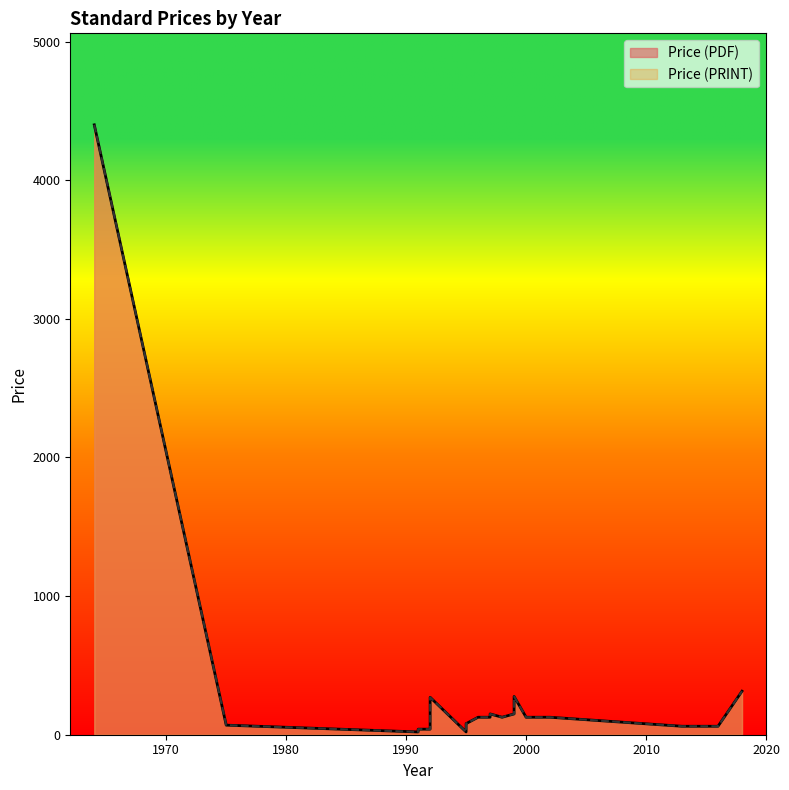

How many data points in Price (PRINT) are less than 126?

9